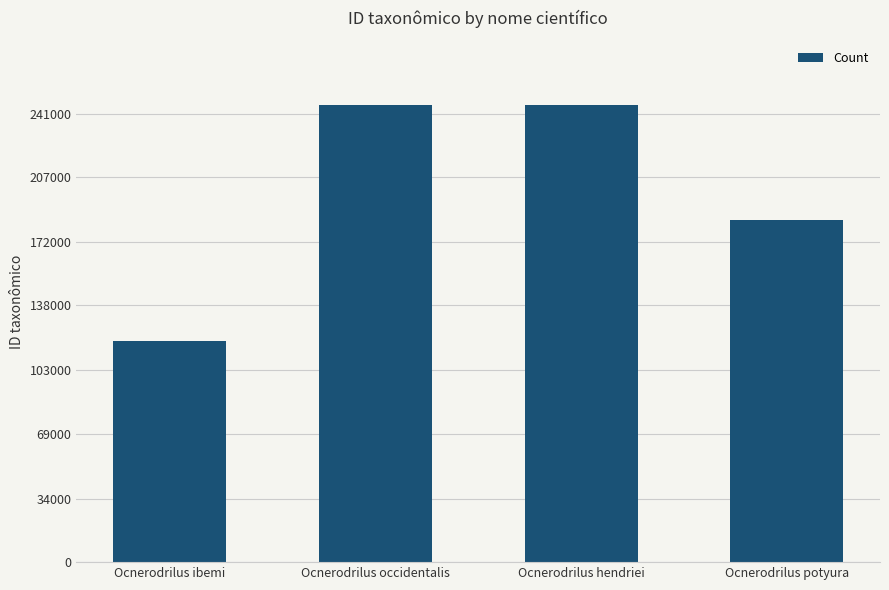

What is the maximum value shown in the chart?

245812